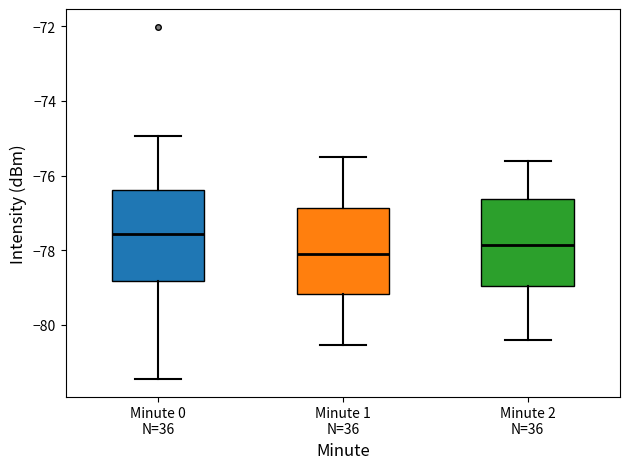

Reading left to right, read every box against the y-axis: the position of its median line, the range the box covers, and the ends of its whiskers. The values are not printed on the chart, so give them approximately, as read against the axis.

Minute 0 N=36: median -77.6, box -78.8 to -76.4, whiskers -81.4 to -75.0
Minute 1 N=36: median -78.0, box -79.2 to -76.8, whiskers -80.6 to -75.4
Minute 2 N=36: median -77.8, box -79.0 to -76.6, whiskers -80.4 to -75.6